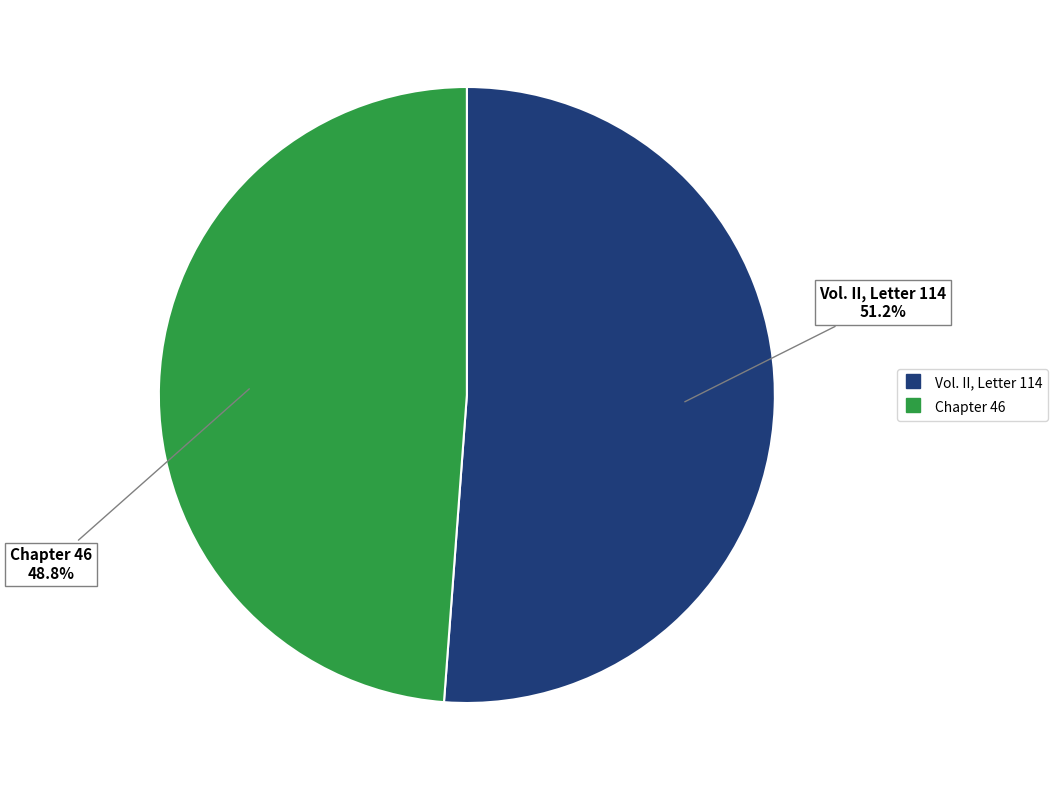

Is there a majority slice in this chart?

Yes